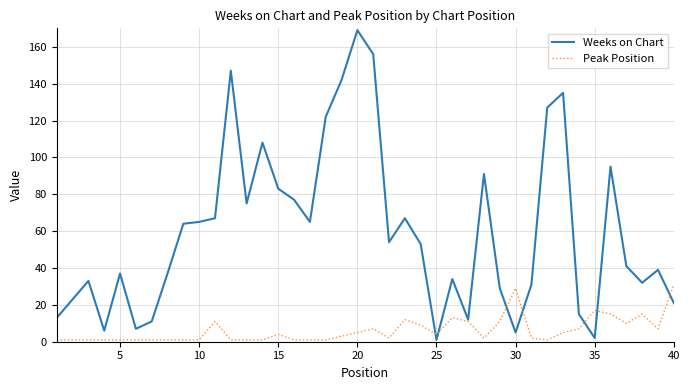

Which series has the largest total across all categories?

Weeks on Chart